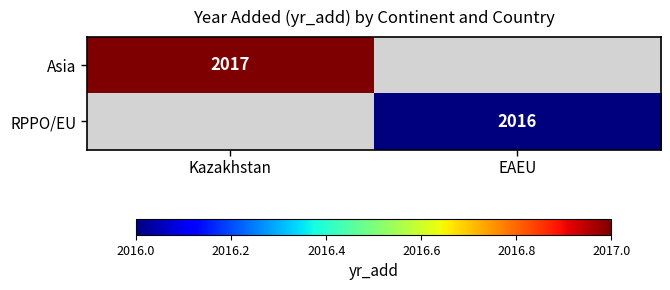

At how many categories does at least one series exceed 2016?

1